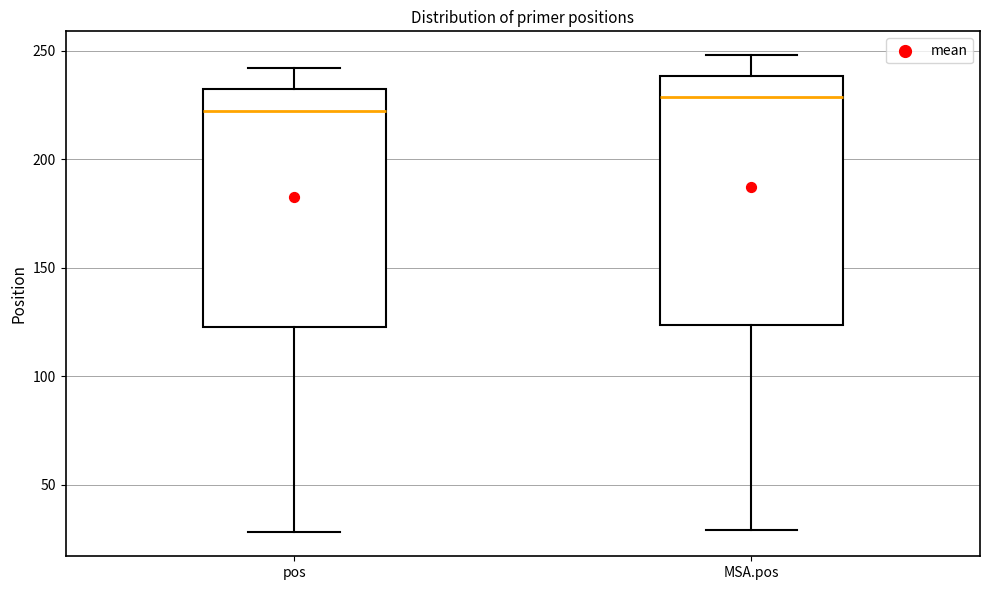

Reading left to right, read every box against the y-axis: the position of its median line, the range the box covers, and the ends of its whiskers. The values are not printed on the chart, so give them approximately, as read against the axis.

pos: median 225, box 125 to 230, whiskers 30 to 240
MSA.pos: median 230, box 125 to 240, whiskers 30 to 250